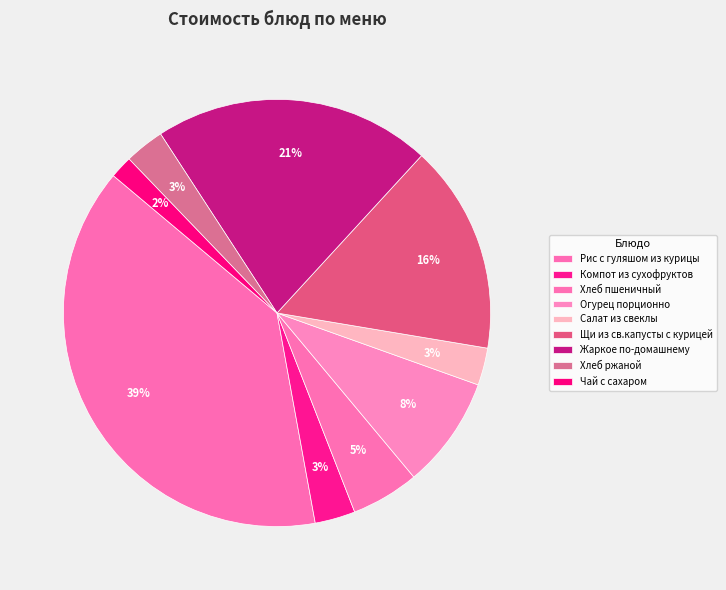

Is the sum of Жаркое по-домашнему and Щи из св.капусты с курицей greater than half?

No